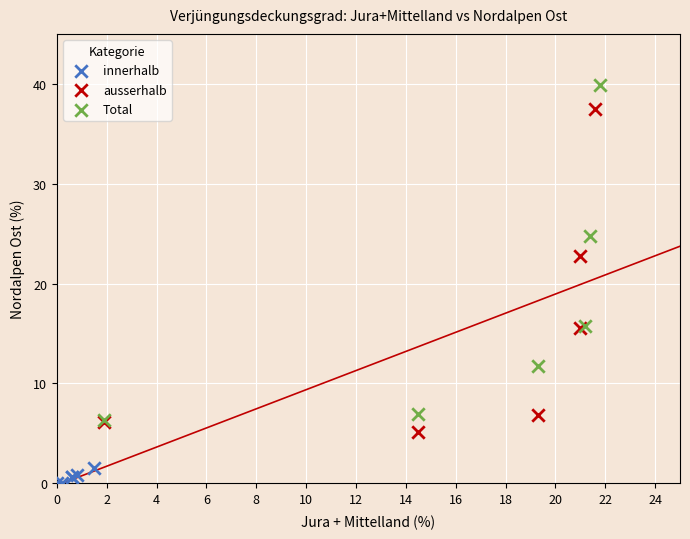

Which series reaches the minimum Y coordinate?

innerhalb